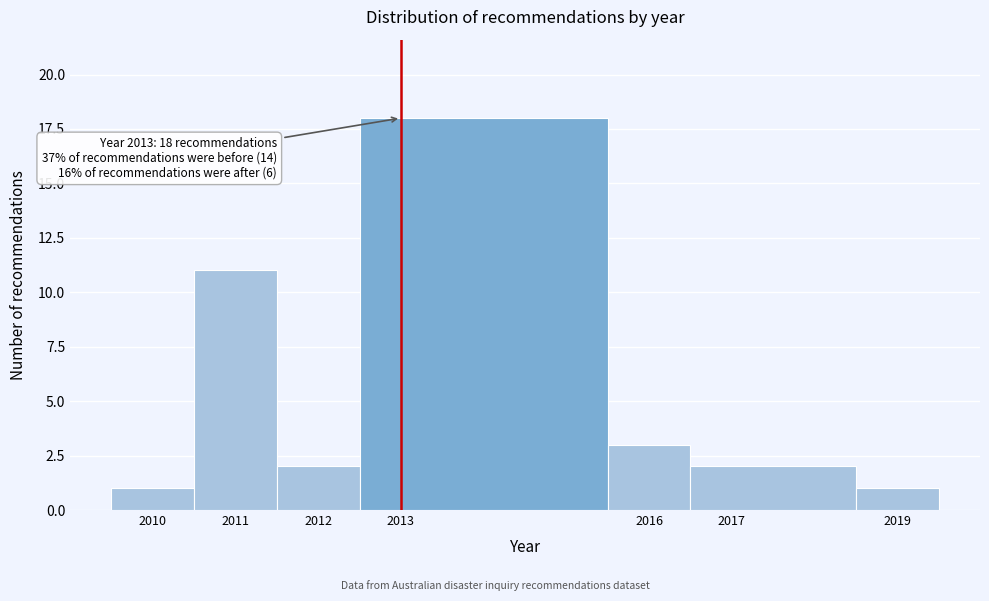

Which range on the x-axis has the tallest bar?

2012.5 to 2015.5